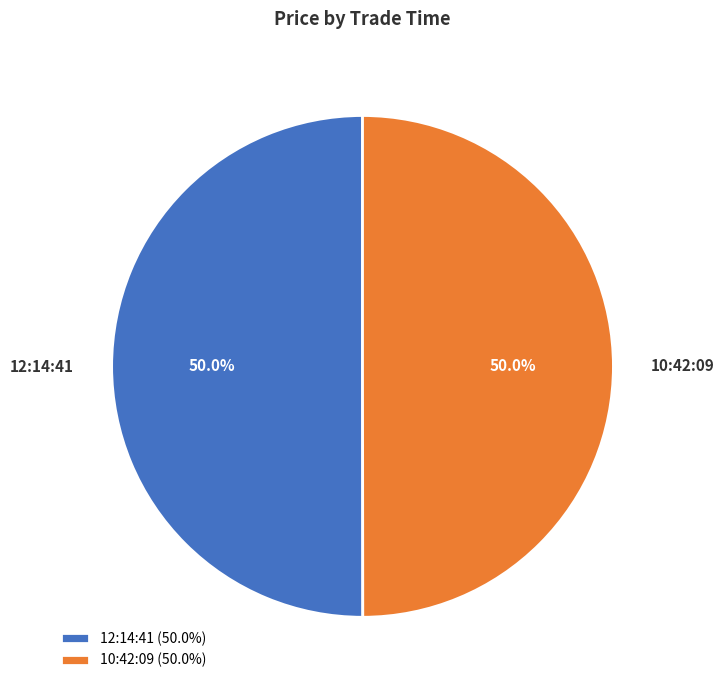

Approximately how many times larger is the value at 12:14:41 compared to 10:42:09?

1.0